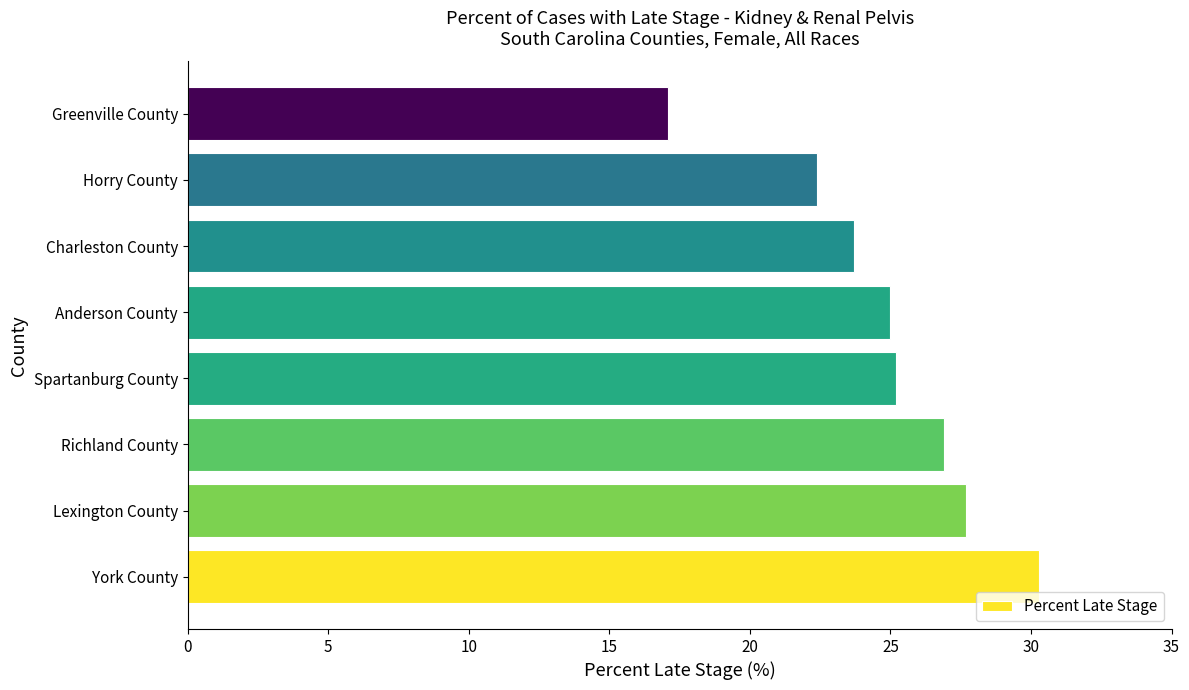

Are the bars horizontal?

Yes